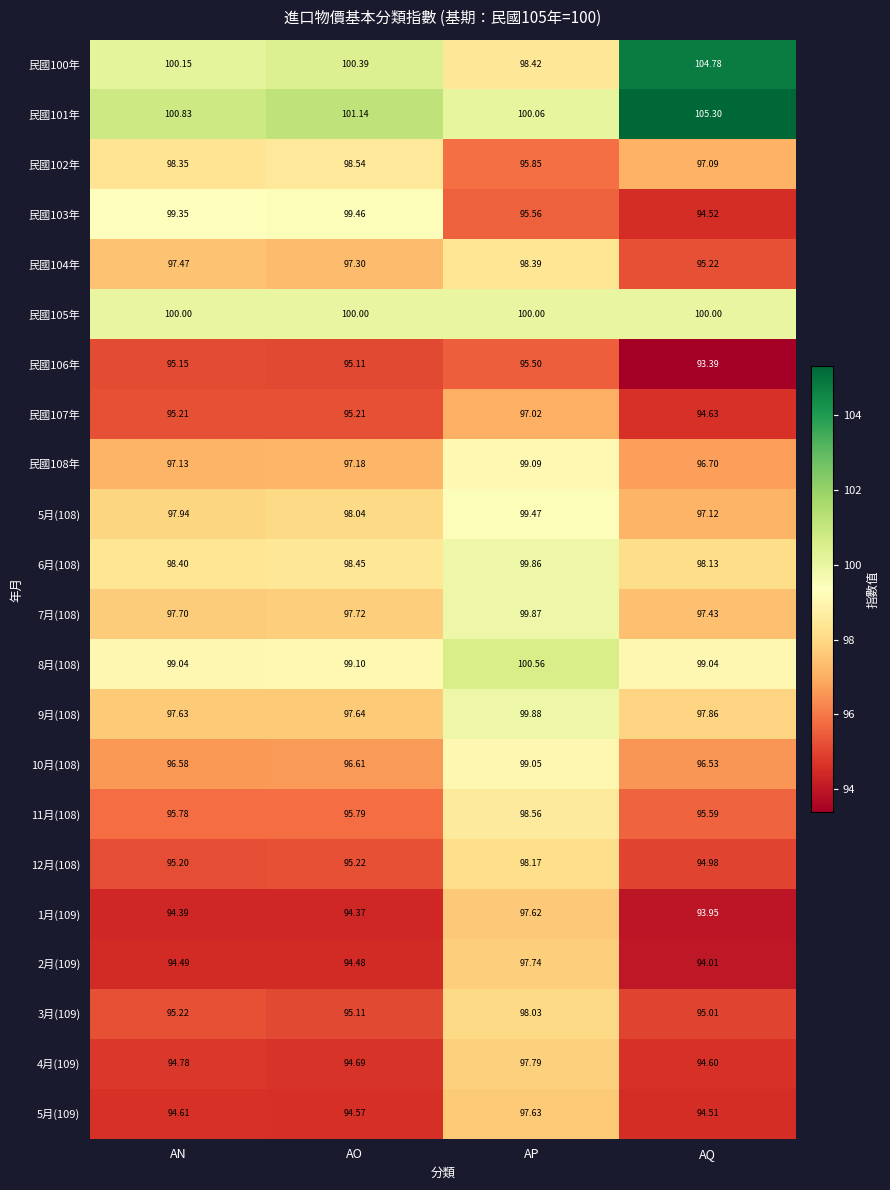

Rank the series by their maximum value, from lowest to highest.

民國106年, 民國107年, 1月(109), 5月(109), 2月(109), 4月(109), 3月(109), 12月(108), 民國104年, 民國102年, 11月(108), 10月(108), 民國108年, 民國103年, 5月(108), 6月(108), 7月(108), 9月(108), 民國105年, 8月(108), 民國100年, 民國101年